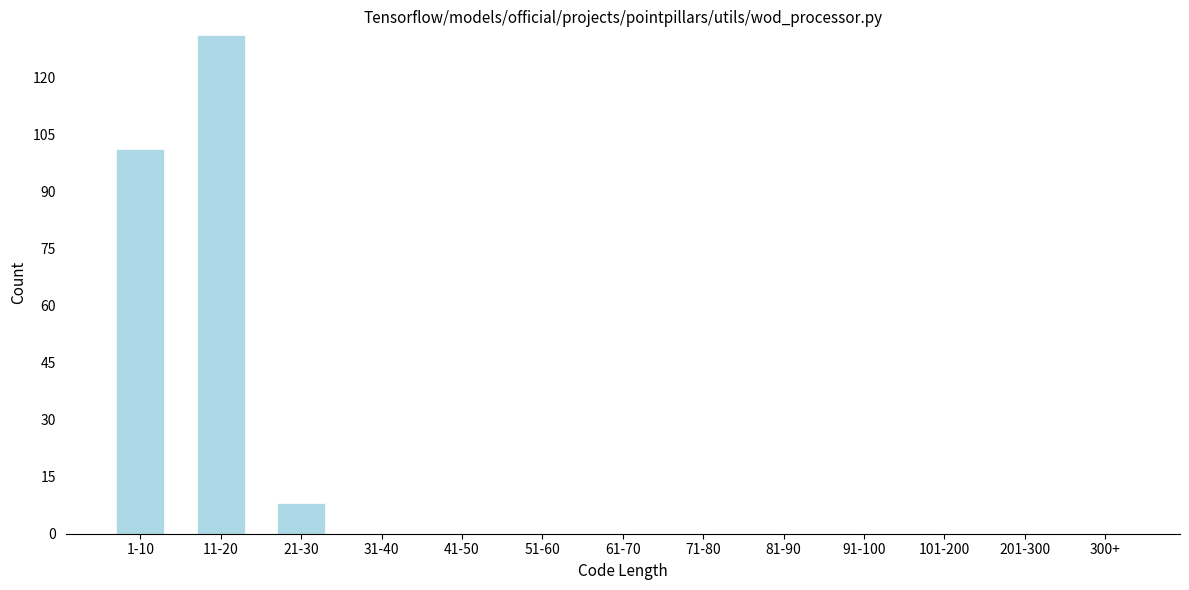

Reading right to left, what are all the values shown in this chart?

300+=0	201-300=0	101-200=0	91-100=0	81-90=0	71-80=0	61-70=0	51-60=0	41-50=0	31-40=0	21-30=8	11-20=131	1-10=101